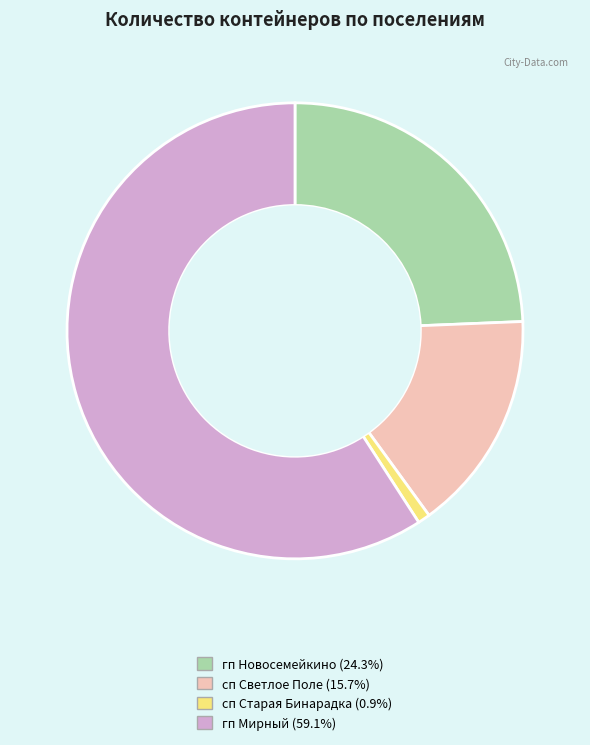

Does any single category account for the majority?

Yes